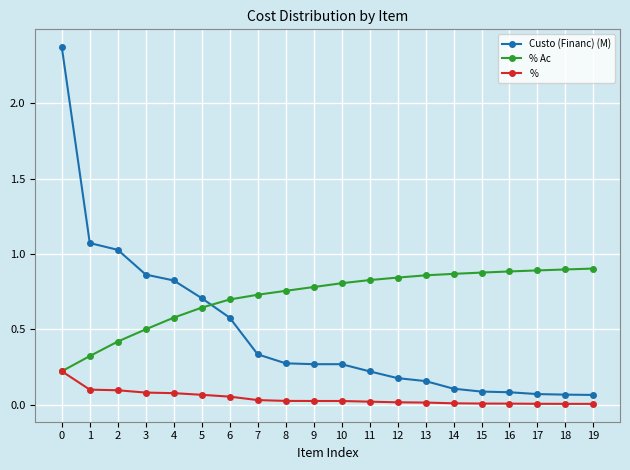

What is the sum of all Custo (Financ) (M) values?

9.6